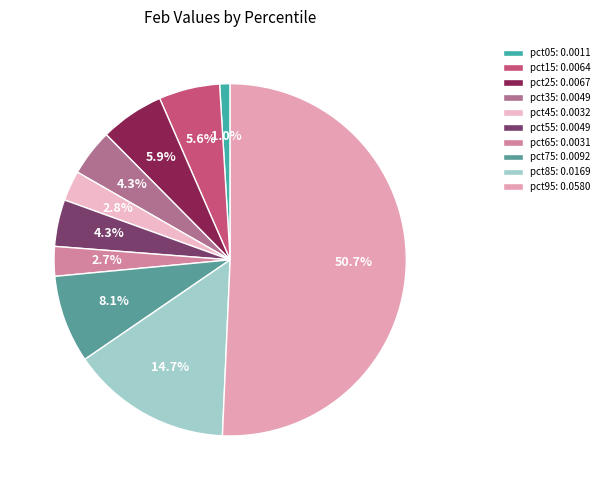

What is the total percentage of pct55 and pct95?

55.0%